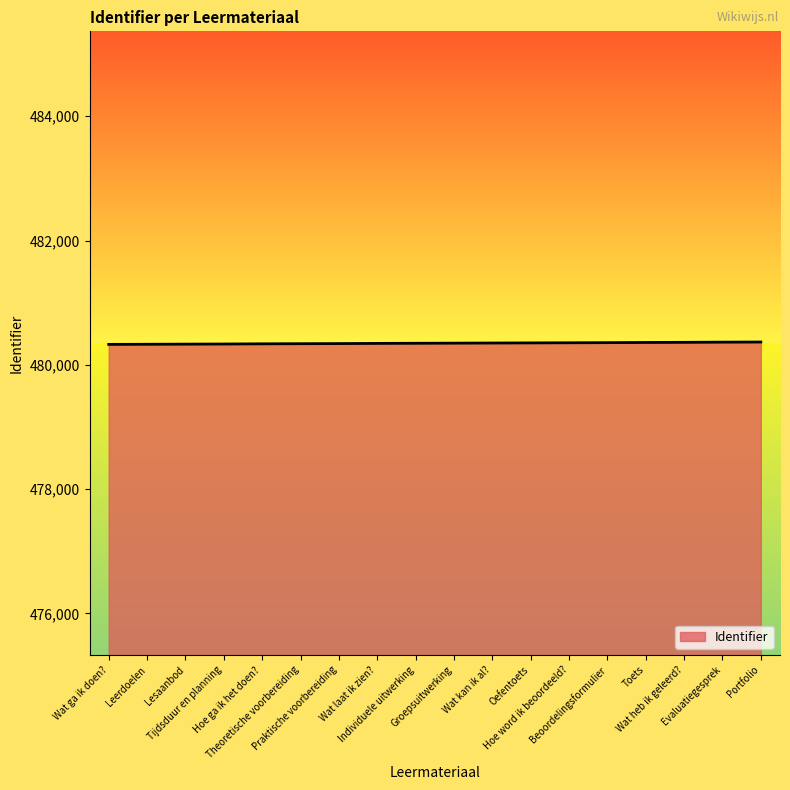

What is the maximum value shown in the chart?

480367